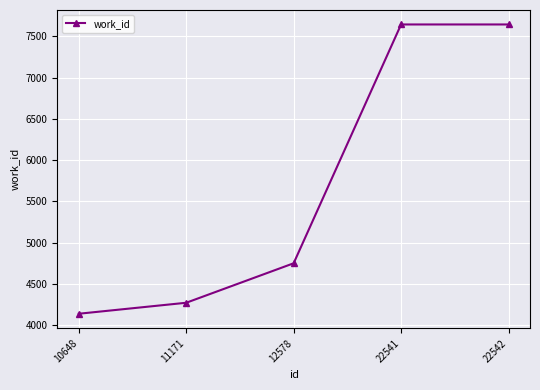

Between 22542 and 10648, which is larger?

22542